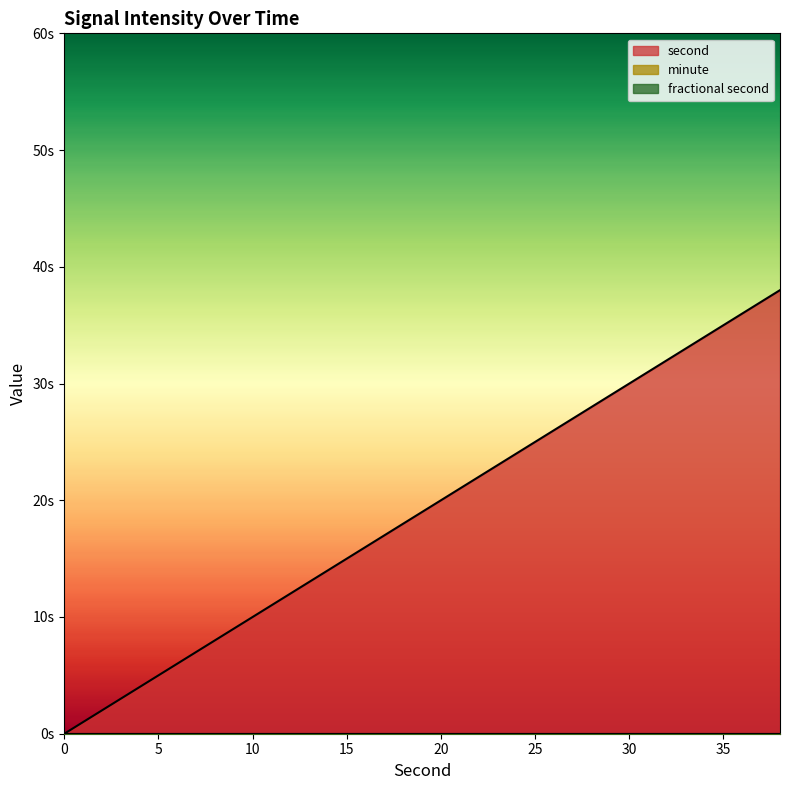

How many data points in second are less than 20?

10